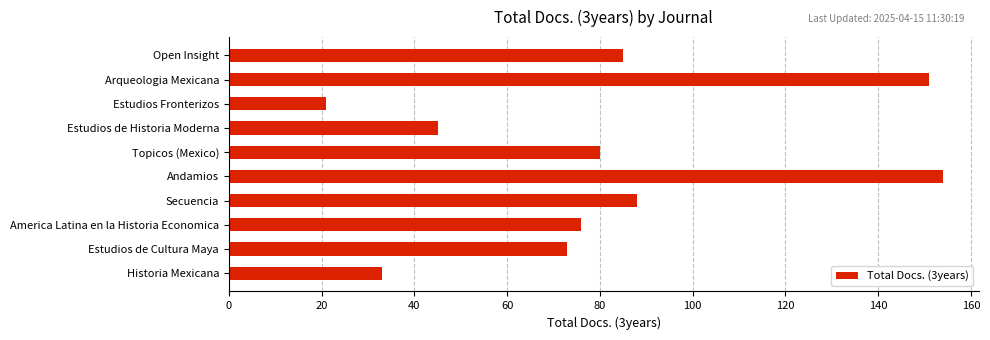

What is the maximum value shown in the chart?

154